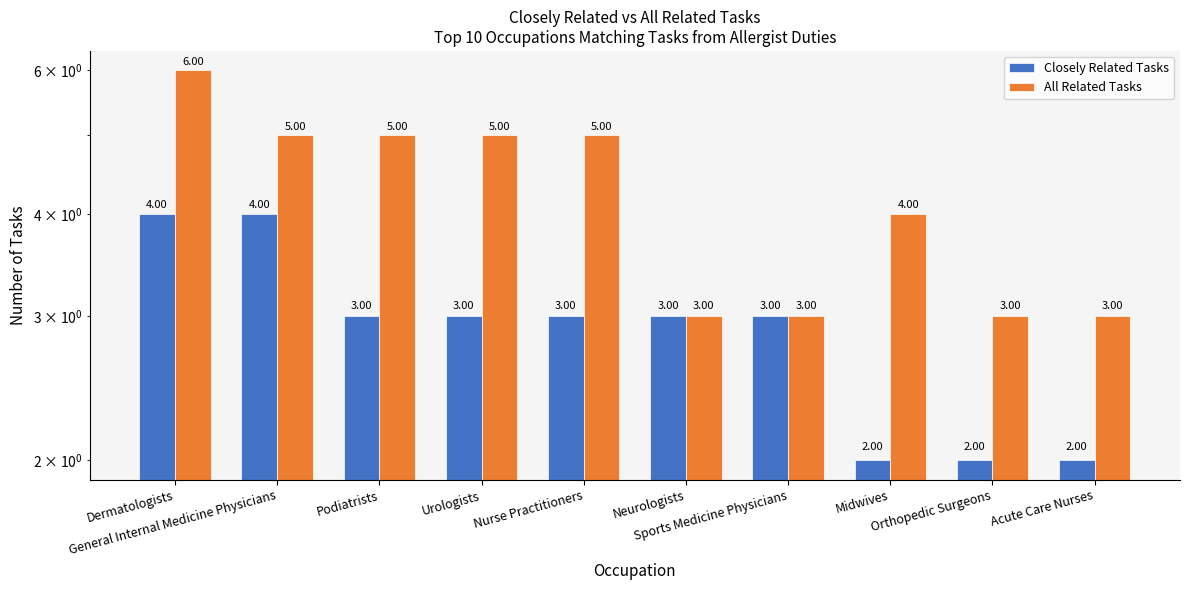

Count the number of categories in the chart.

10